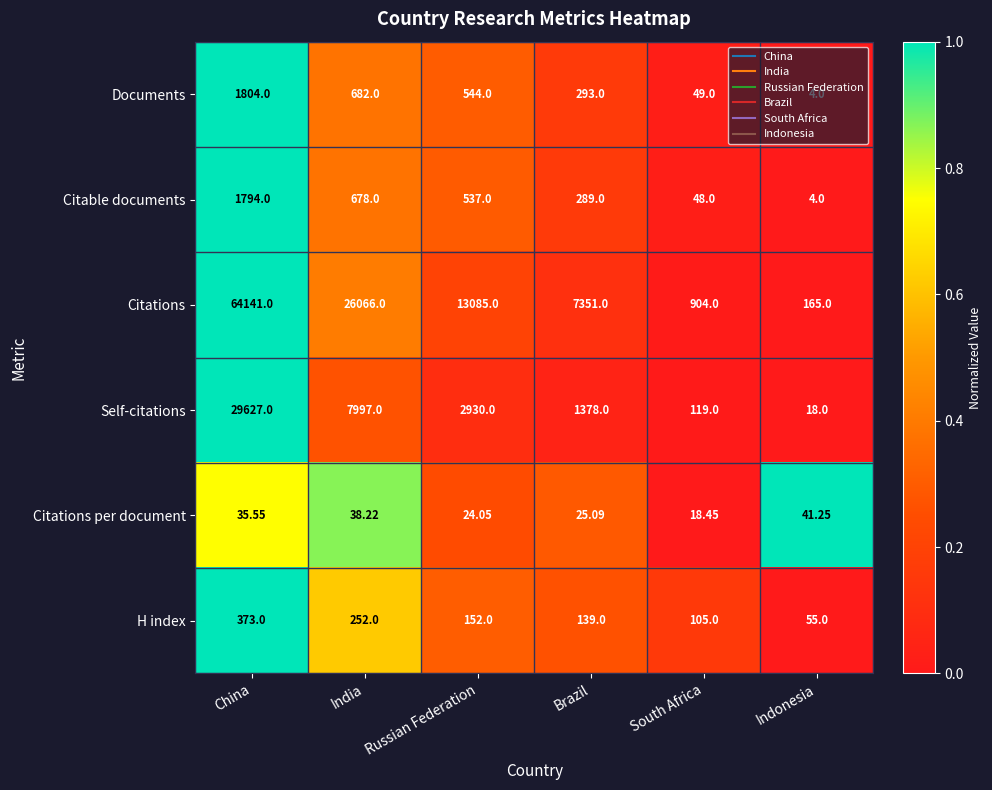

Which series has the widest spread of values?

Citations